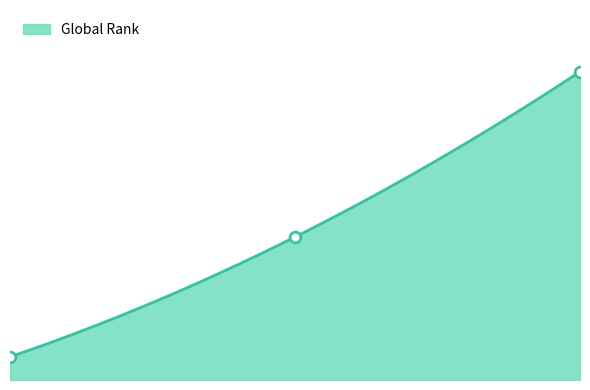

What is the ratio of the value at 1 to the value at 3?

0.1